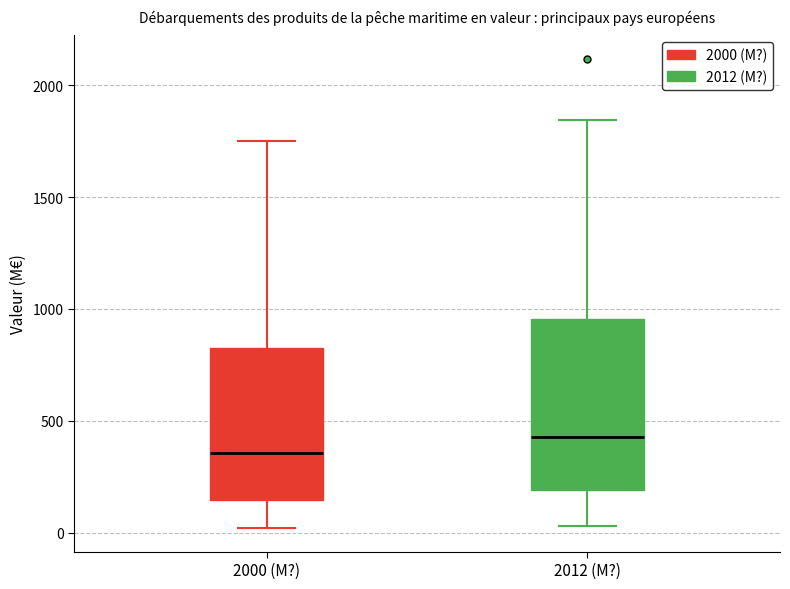

Where does the median line of the box for 2000 (M?) sit on the y-axis? The values are not printed on the chart, so give them approximately, as read against the axis.

350